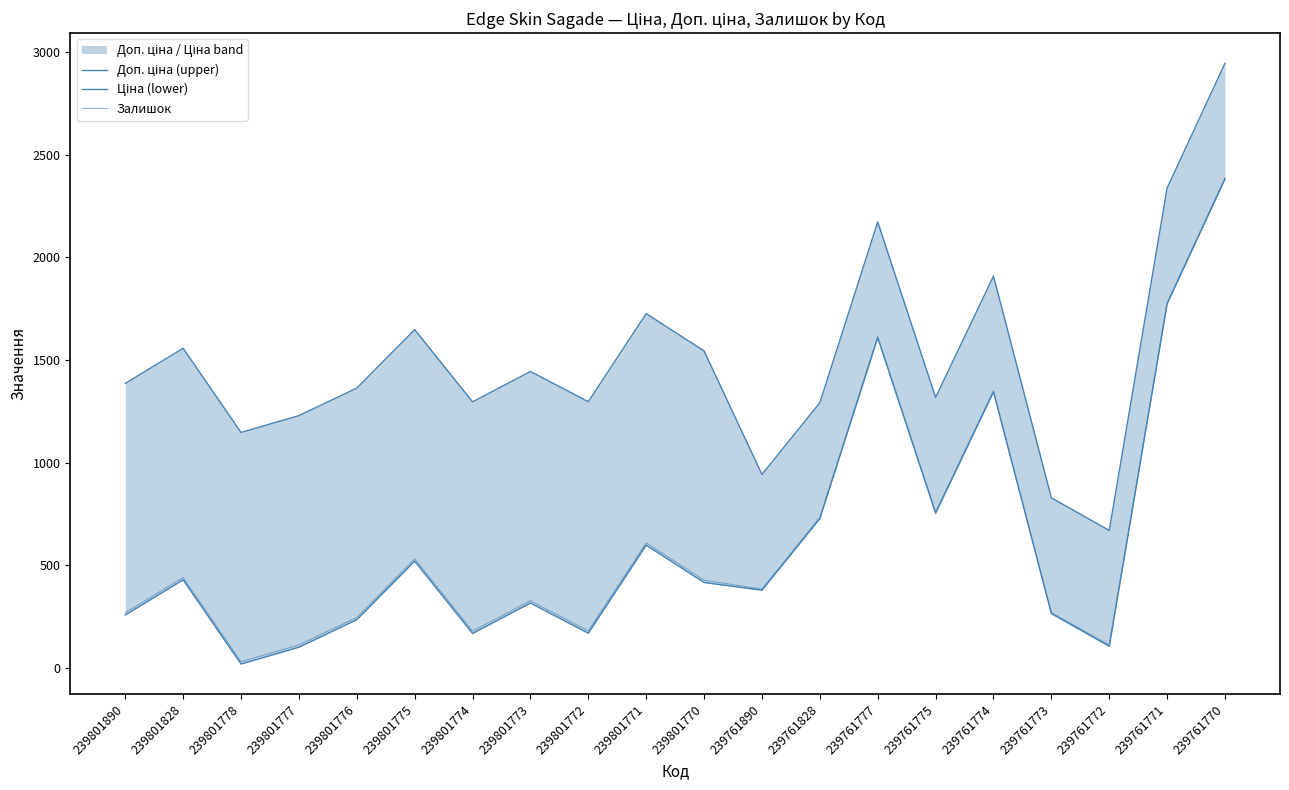

Reading left to right, what are all the values shown in this chart?

Доп. ціна (upper): 1385.9	1556.9	1146.9	1228.9	1362.9	1647.9	1295.9	1443.9	1296.9	1725.9	1543.9	942.5	1291.5	2172.5	1317.5	1908.5	828.5	669.5	2337.5	2945.5
Ціна (lower): 257.8	428.8	18.8	100.8	234.8	519.8	167.8	315.8	168.8	597.8	415.8	378.4	727.4	1608.4	753.4	1344.4	264.4	105.4	1773.4	2381.4
Залишок: 269.0	440.0	30.0	112.0	246.0	531.0	179.0	327.0	180.0	609.0	427.0	384.0	733.0	1614.0	759.0	1350.0	270.0	111.0	1779.0	2387.0